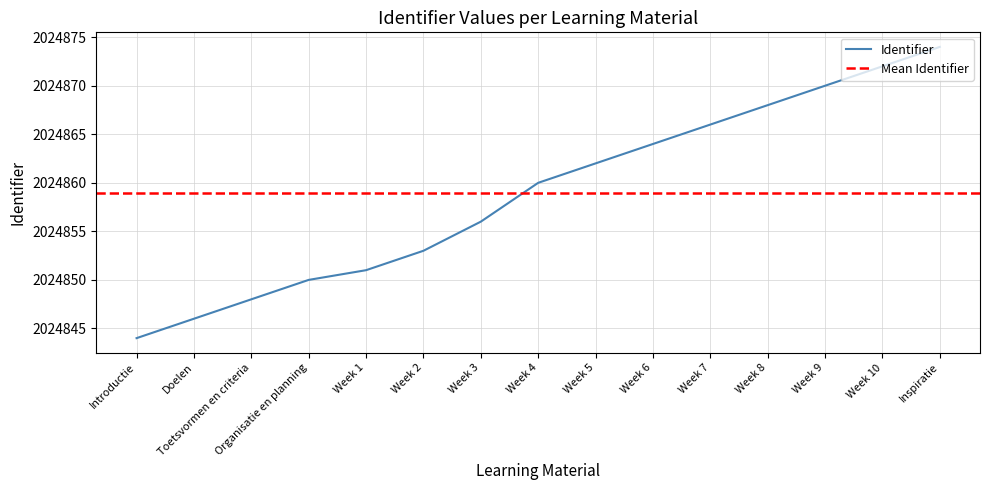

What is the label of the 6th point from the right?

Week 6